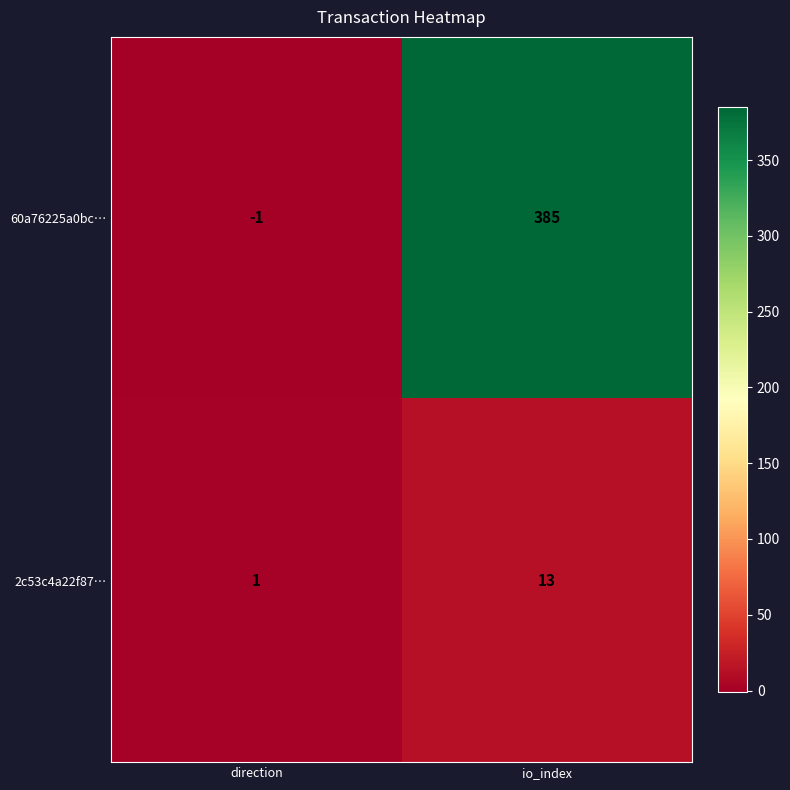

What is the difference between the maximum and minimum values in the 2c53c4a22f87… series?

12